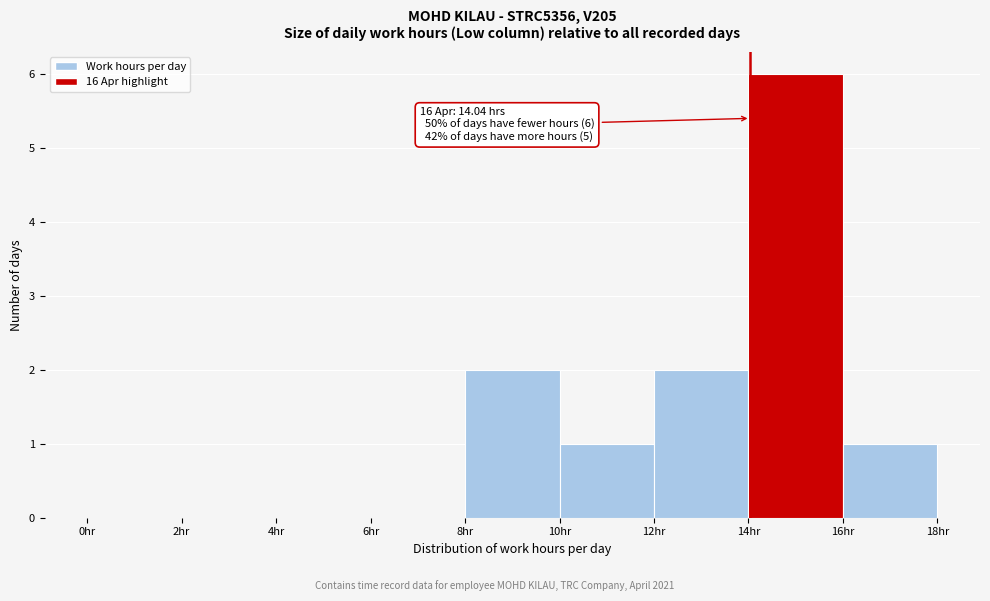

Which range on the x-axis has the tallest bar?

14 to 16